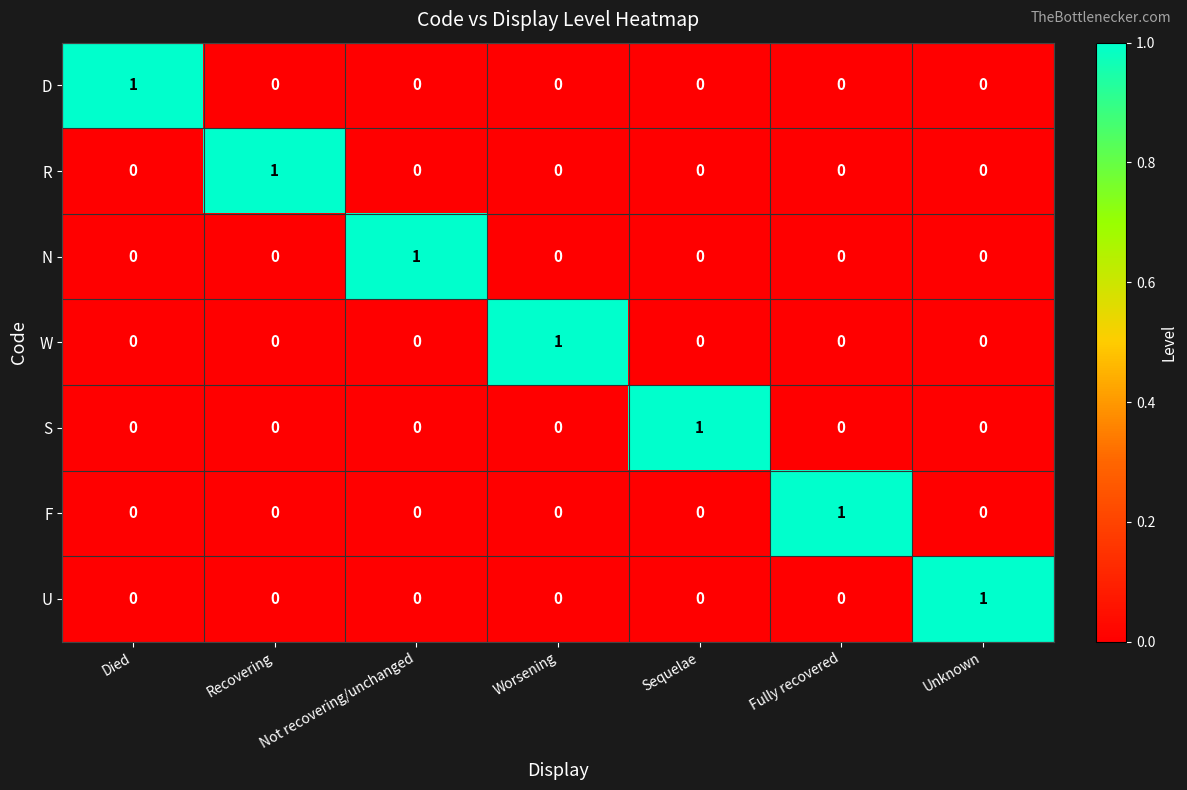

How many W values are between 0 and 1?

7